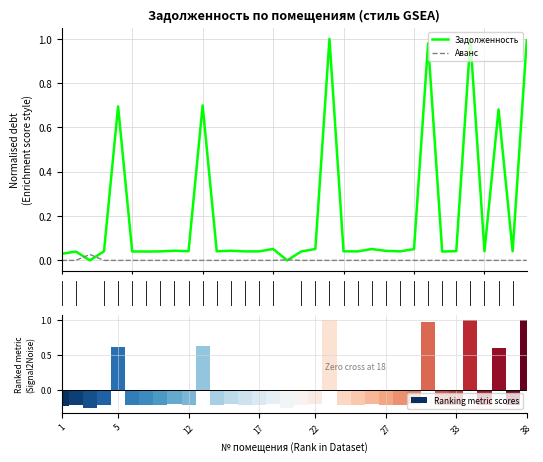

How many negative values does the Ranking metric scores series have?

27